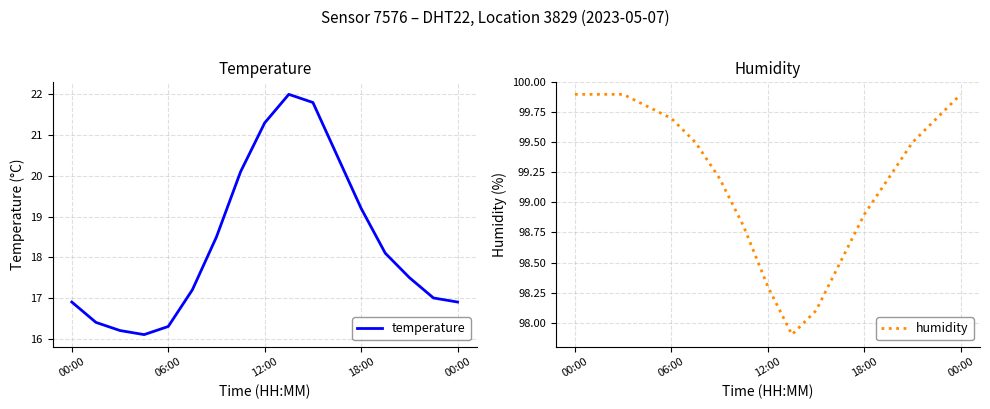

Between 12:00 and 8, which series saw the biggest shift?

temperature